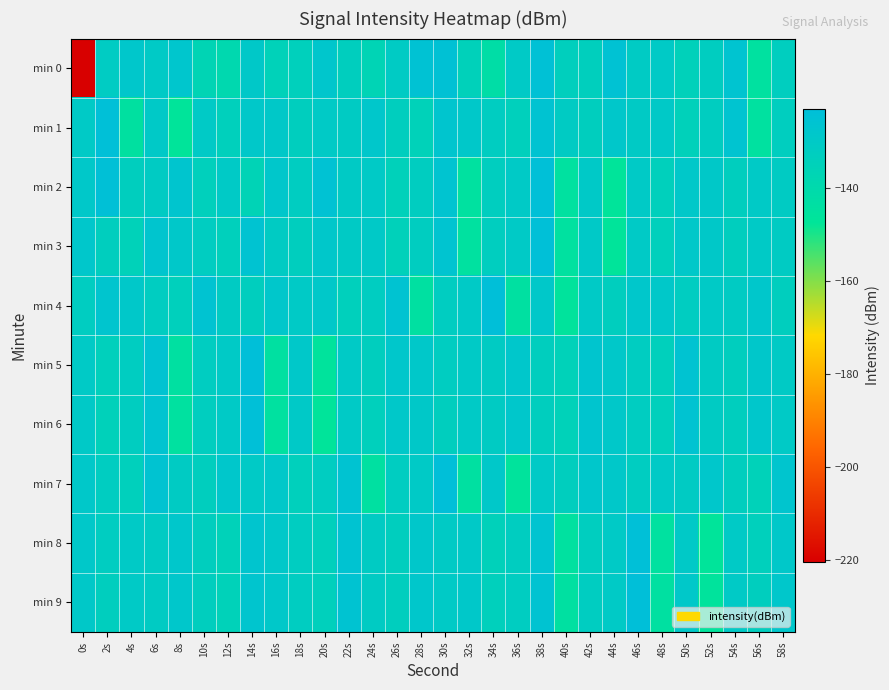

At which category does the chart reach its minimum across all series?

0s